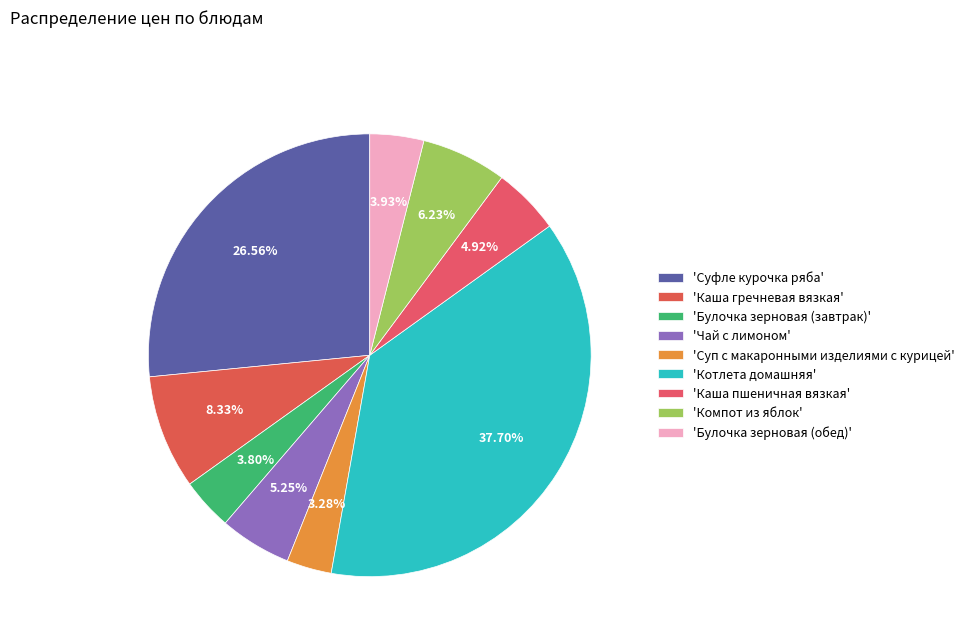

How many segments does this pie chart have?

9